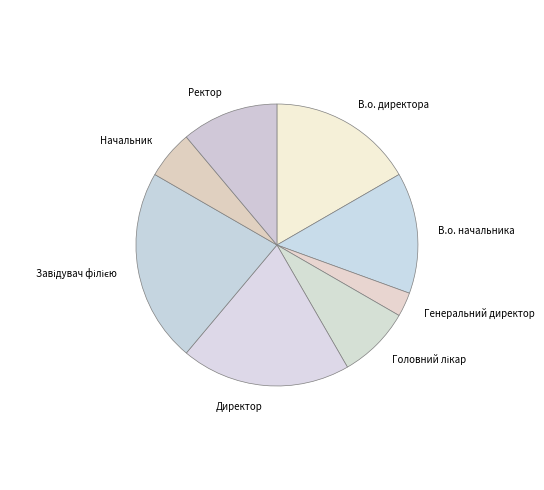

What is the smallest slice in the pie chart?

Генеральний директор